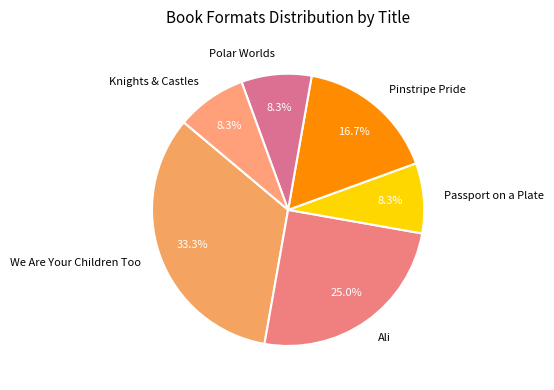

To the nearest percent, what percentage of the pie is Knights & Castles?

8%